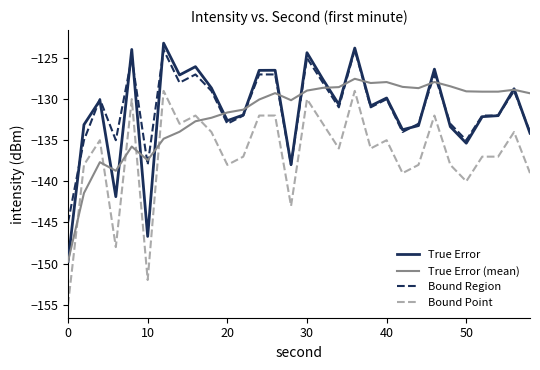

True or false: Bound Point has more than 2 points higher than both neighbors.

True